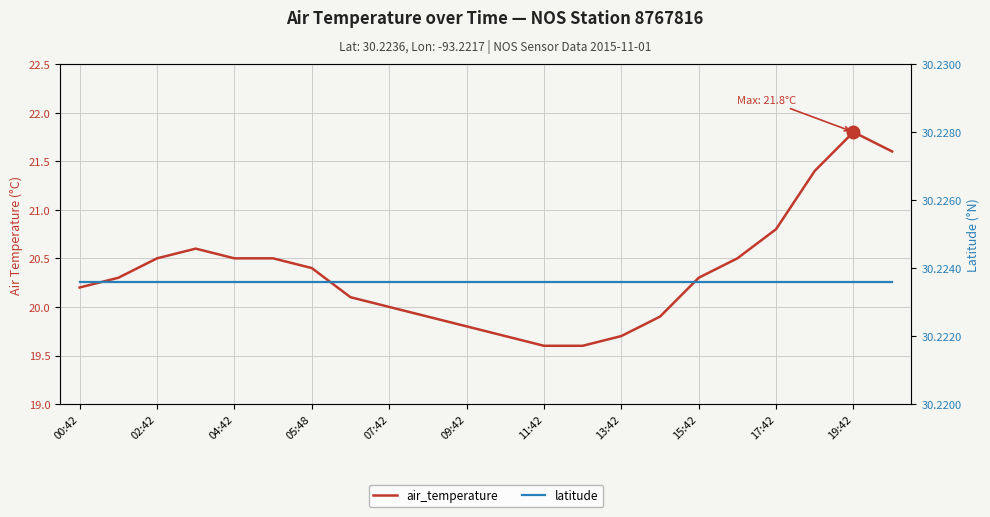

Rank the series by their maximum value, from highest to lowest.

latitude, air_temperature